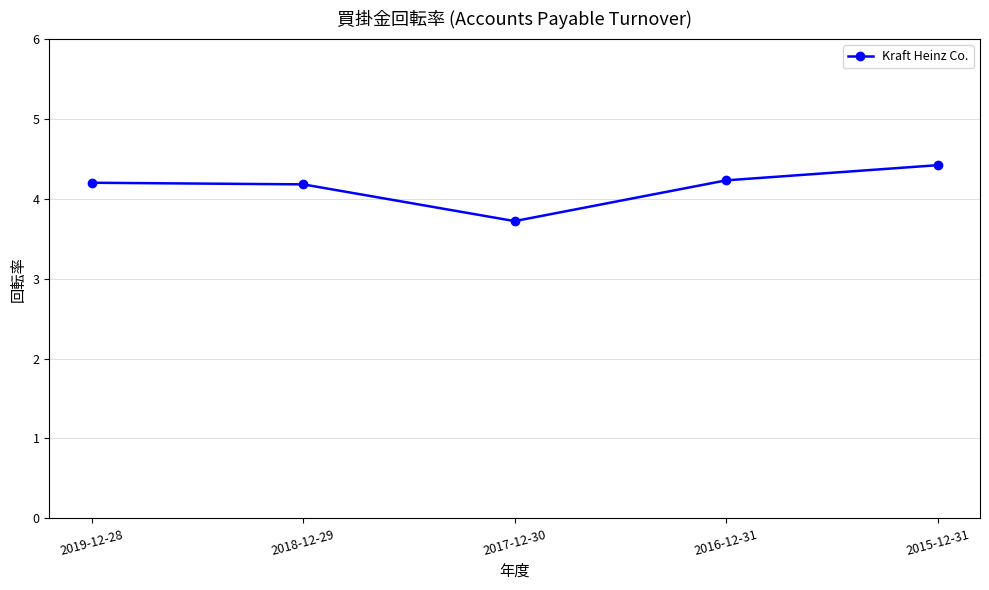

Count the number of data series in this chart.

1